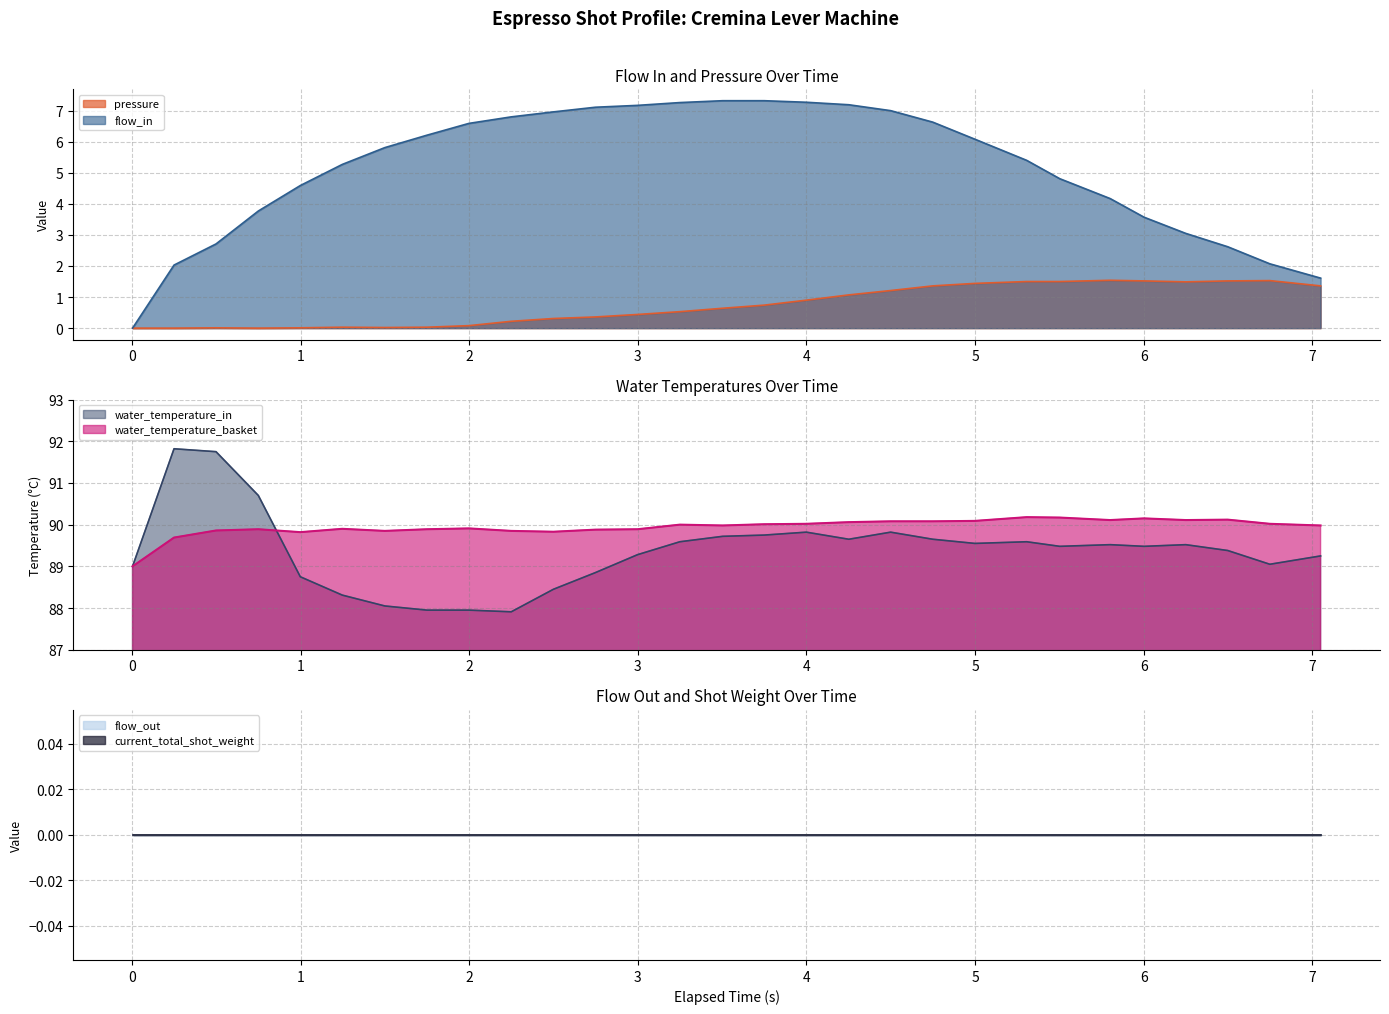

True or false: water_temperature_basket and water_temperature_in cross at least once.

True